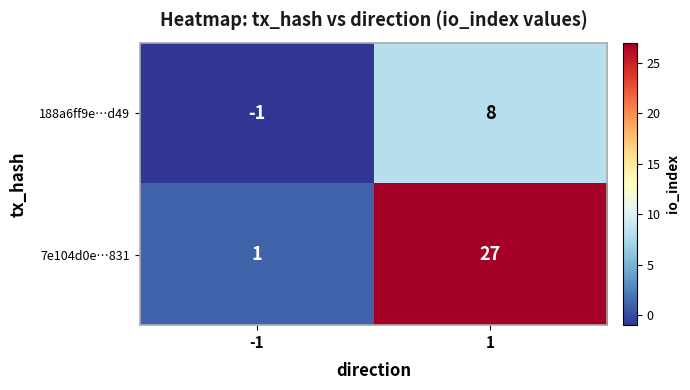

List the series in order of their peak value, highest first.

7e104d0e…831, 188a6ff9e…d49